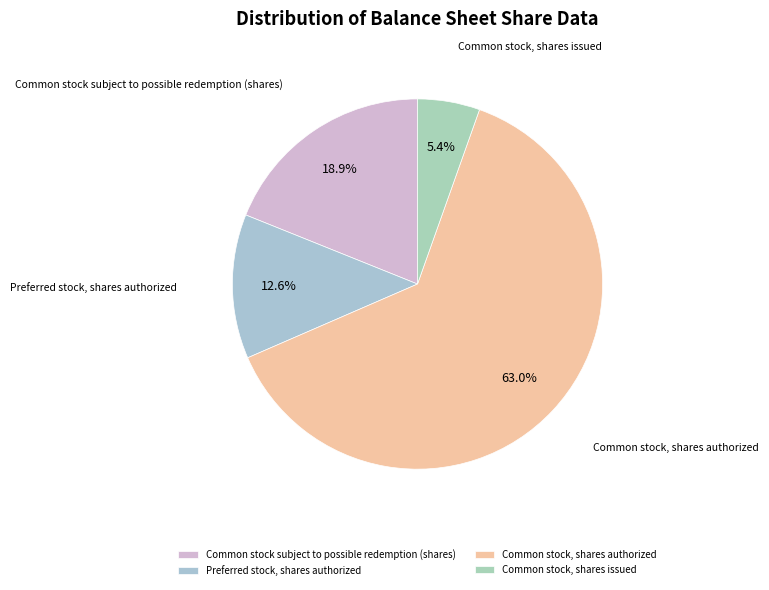

Is it true that Preferred stock, shares authorized is 1% of the pie?

False